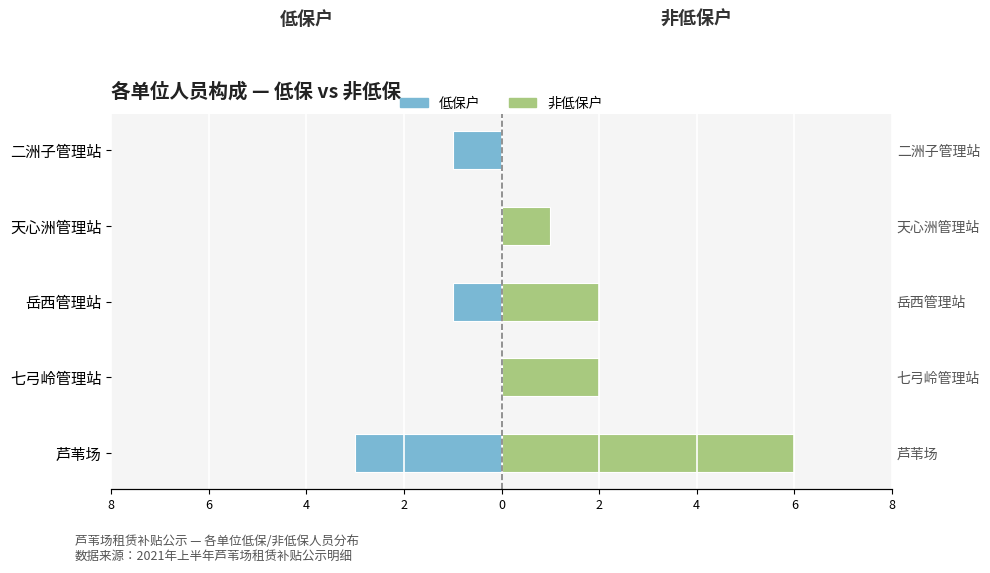

Is it true that 非低保户 equals 9 at 8?

False